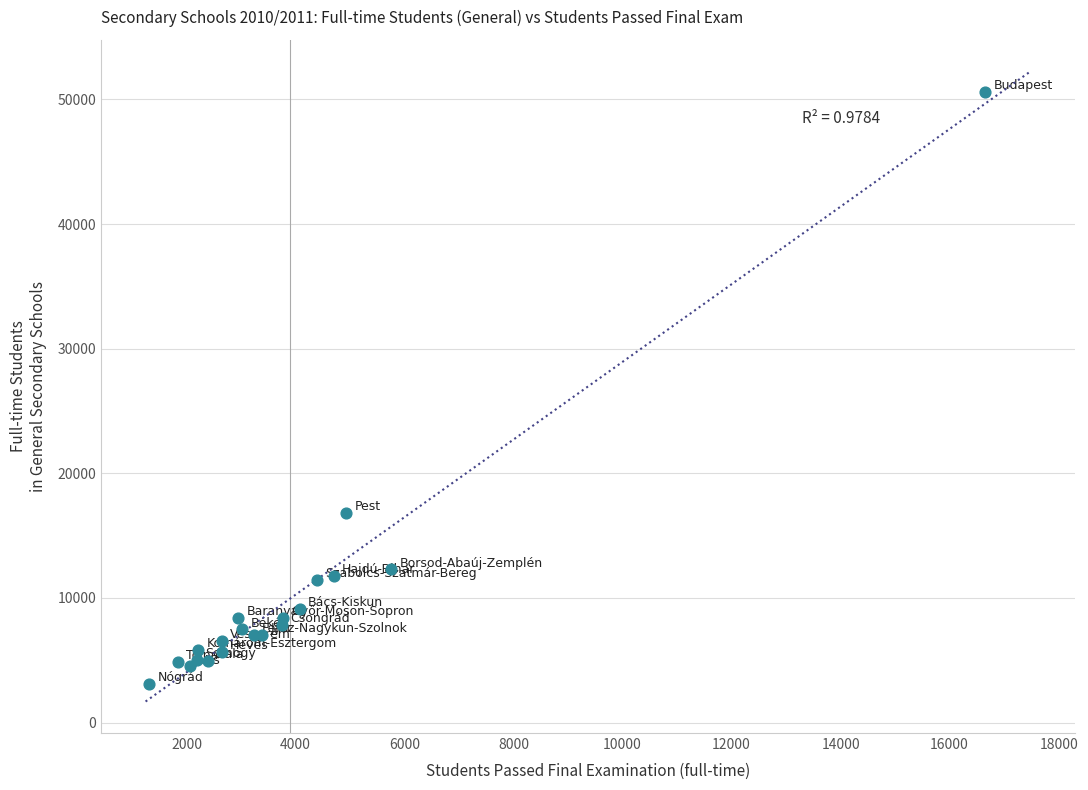

What Y value in the scatter plot is closest to 26849?

16811